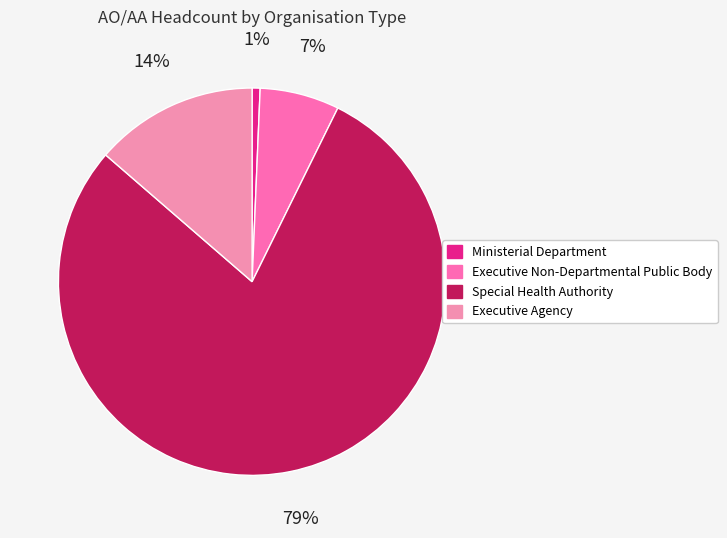

How many slices are in this pie chart?

4